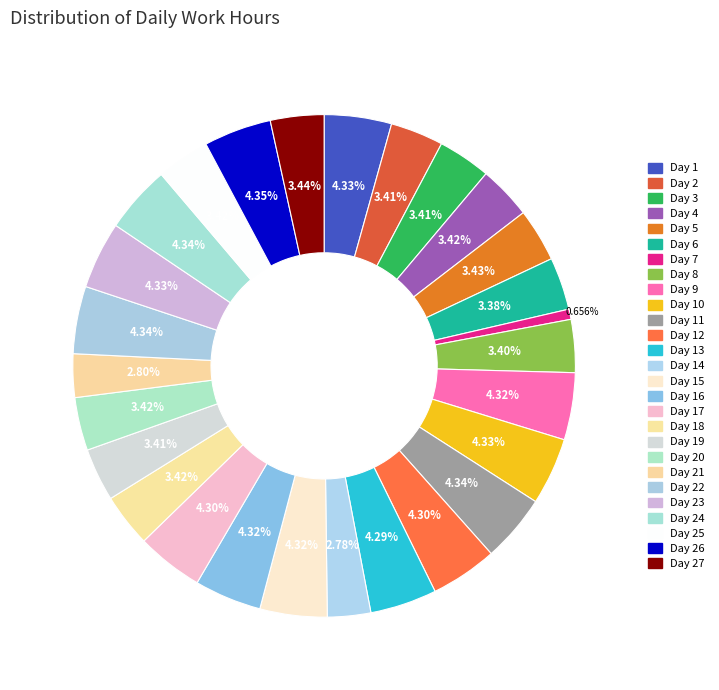

To the nearest percent, what is the difference between the largest and smallest slice percentages?

4%